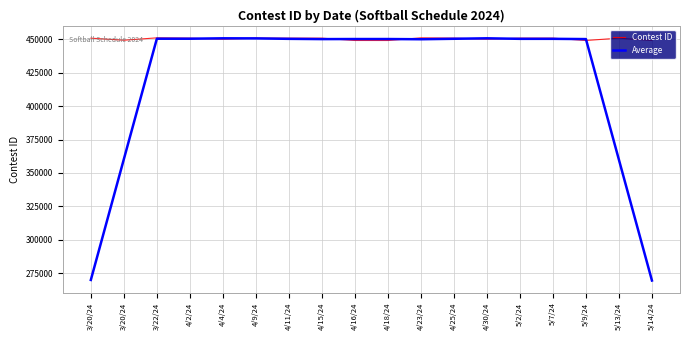

At which category does Average reach its first local valley?

4/15/24